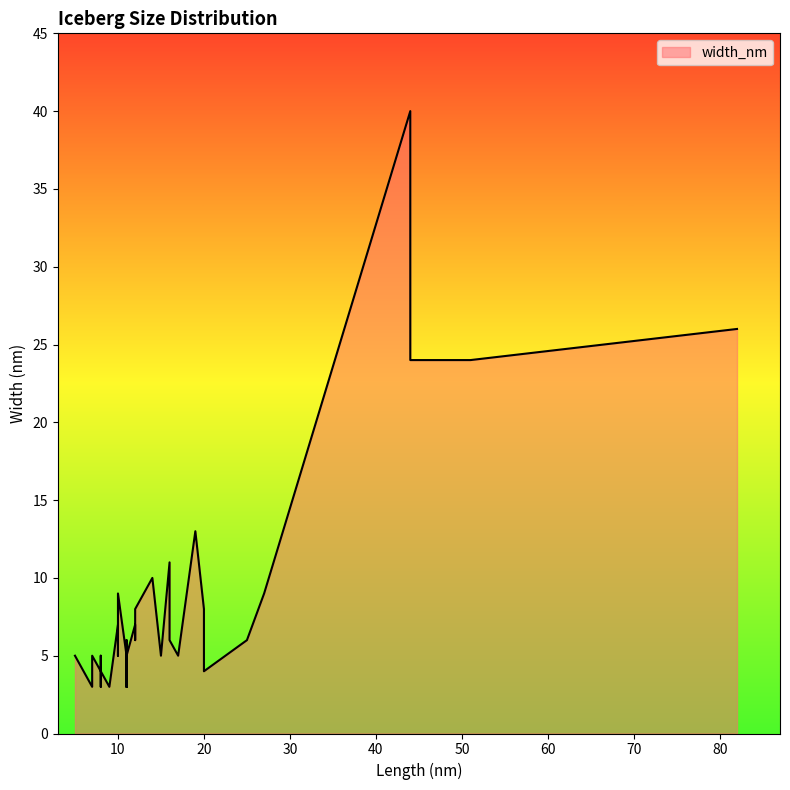

List the labels in order of value, smallest first.

11, 7, 8, 11, 9, 9, 8, 11, 7, 6, 8, 8, 20, 8, 11, 15, 11, 8, 17, 10, 5, 7, 11, 12, 25, 11, 16, 12, 10, 20, 12, 27, 10, 14, 16, 19, 44, 51, 82, 44